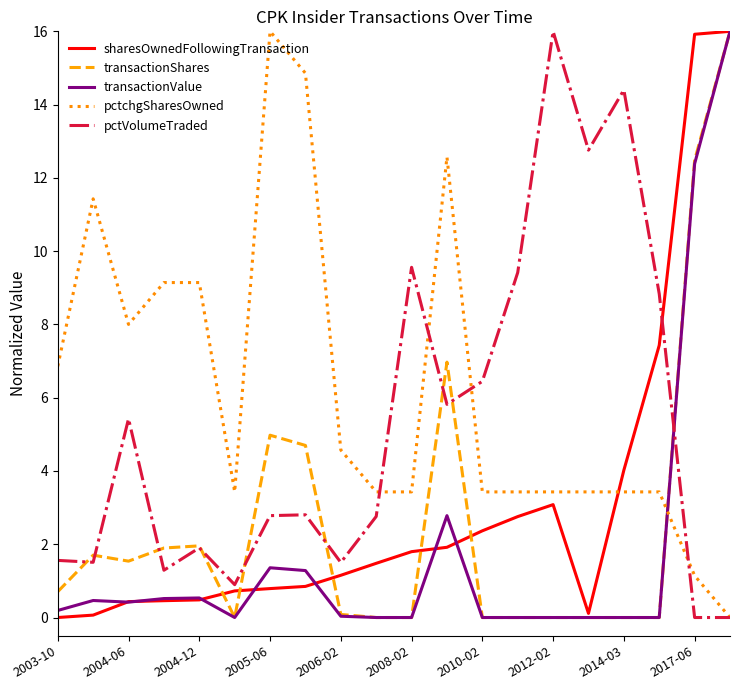

Which series has the largest total across all categories?

pctchgSharesOwned